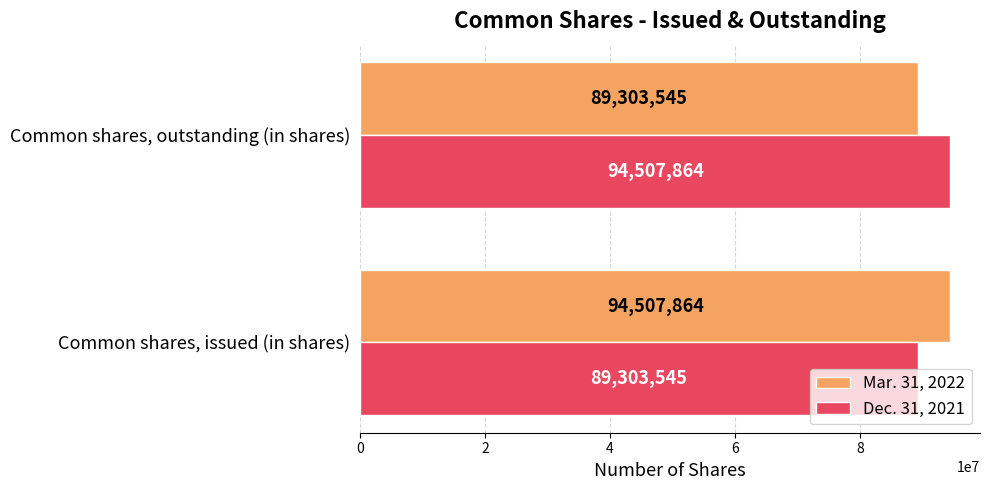

What is the minimum value shown in the chart?

89303545